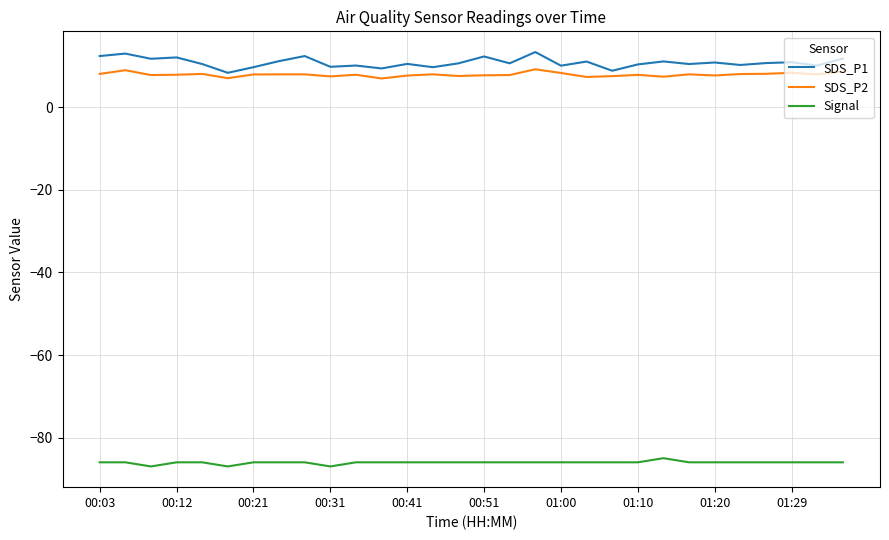

Which series has the largest range (max minus min)?

SDS_P1